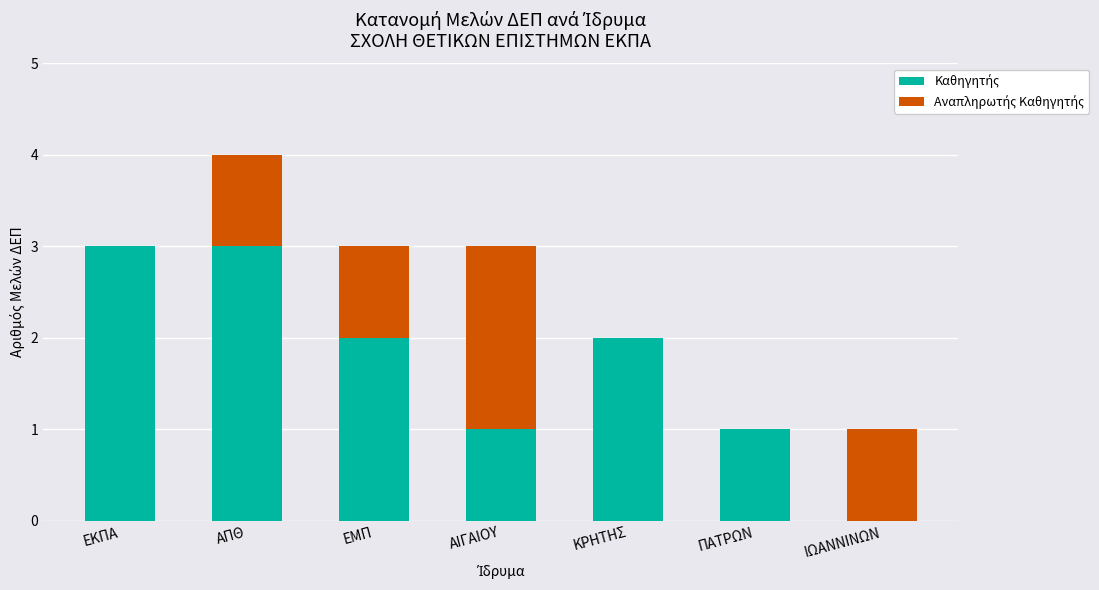

What is the total value across all series at ΕΜΠ?

3